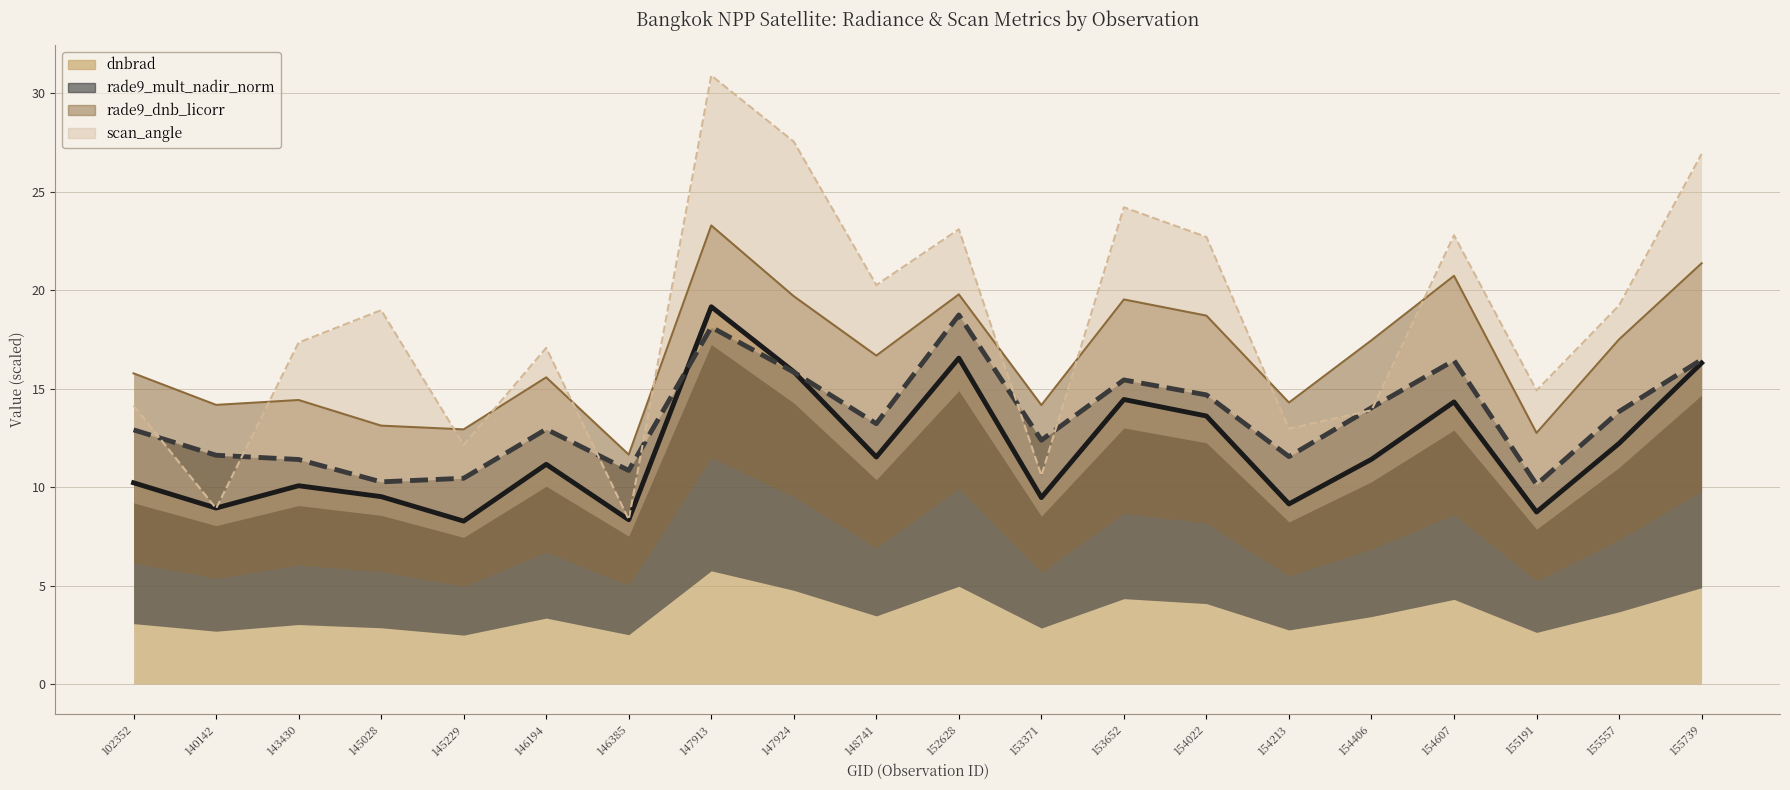

How many lines are shown in the chart?

4